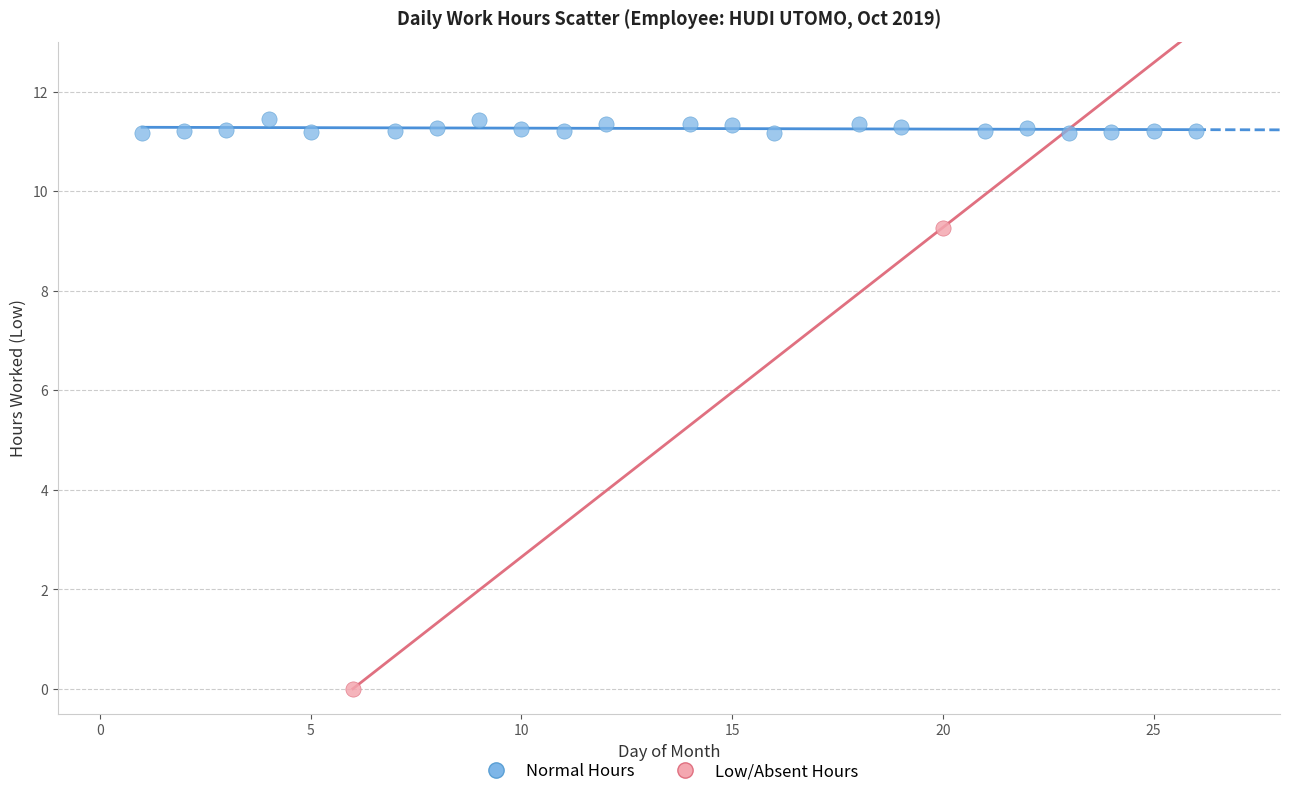

Which series contains the lowest Y value?

Low/Absent Hours